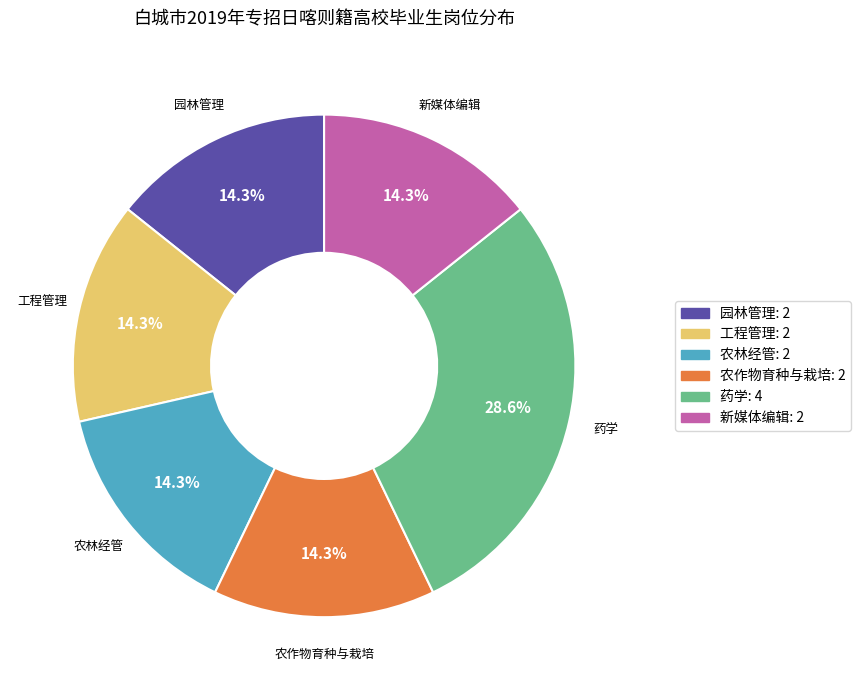

Is there a majority slice in this chart?

No